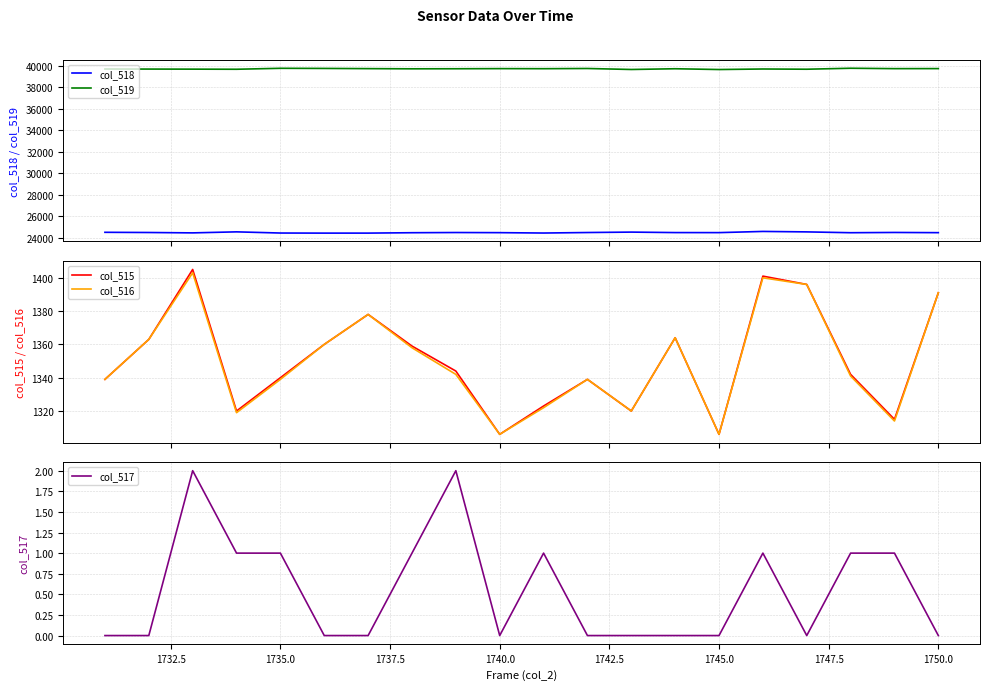

List the series in order of their peak value, lowest first.

col_517, col_516, col_515, col_518, col_519